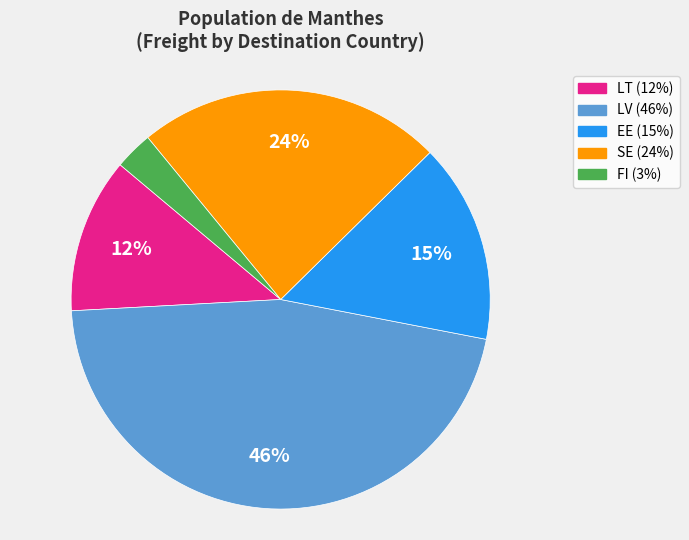

To the nearest percent, what is the average slice percentage?

20%